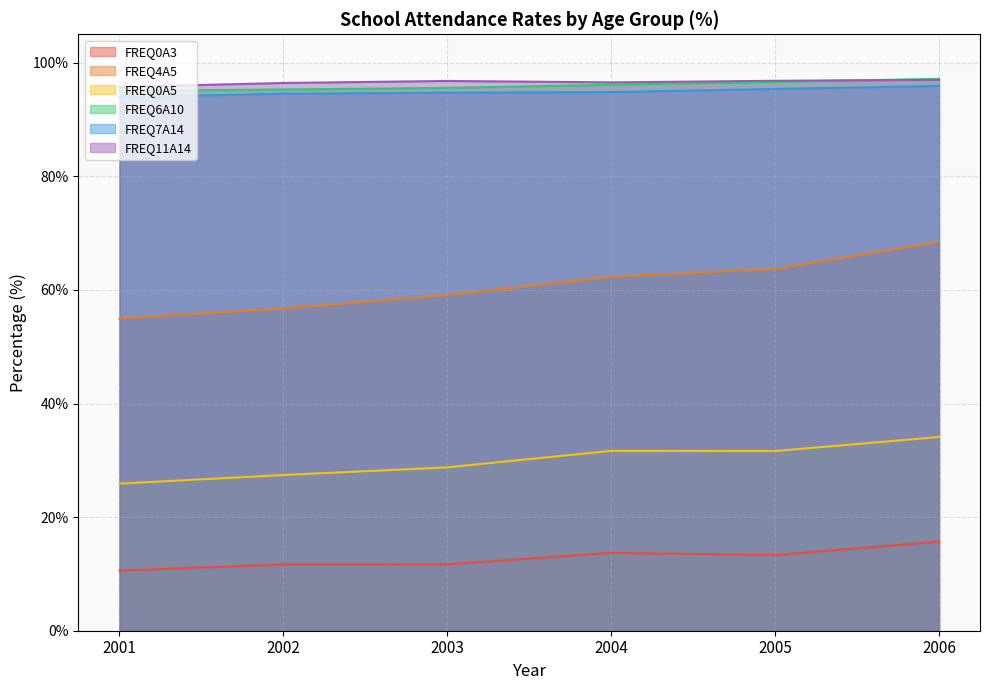

What is the value of the FREQ0A5 point at the 5th from the left?

31.6